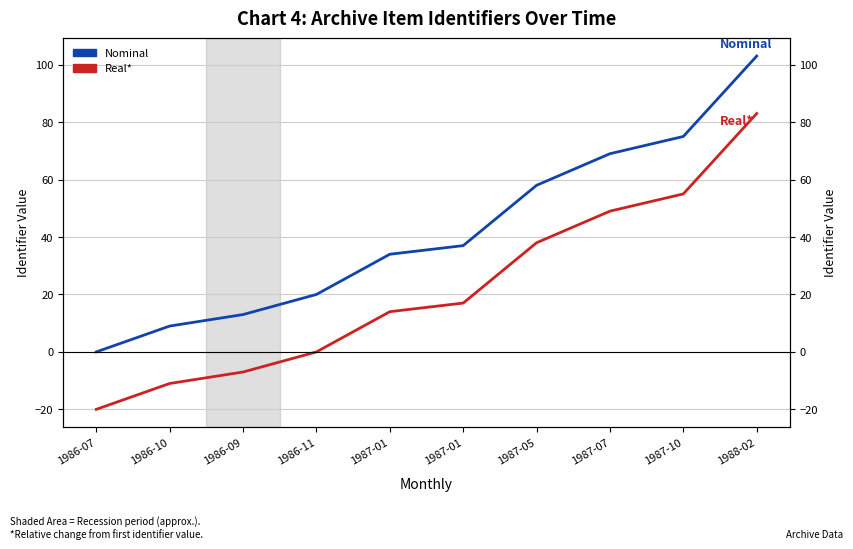

True or false: Nominal and Real* cross at least once.

False